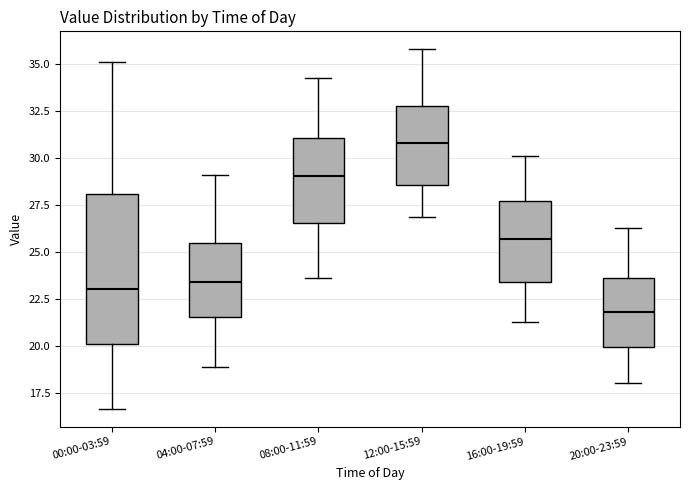

Reading left to right, read every box against the y-axis: the position of its median line, the range the box covers, and the ends of its whiskers. The values are not printed on the chart, so give them approximately, as read against the axis.

00:00-03:59: median 23.0, box 20.0 to 28.0, whiskers 16.5 to 35.0
04:00-07:59: median 23.5, box 21.5 to 25.5, whiskers 19.0 to 29.0
08:00-11:59: median 29.0, box 26.5 to 31.0, whiskers 23.5 to 34.5
12:00-15:59: median 31.0, box 28.5 to 33.0, whiskers 27.0 to 36.0
16:00-19:59: median 25.5, box 23.5 to 27.5, whiskers 21.5 to 30.0
20:00-23:59: median 22.0, box 20.0 to 23.5, whiskers 18.0 to 26.5